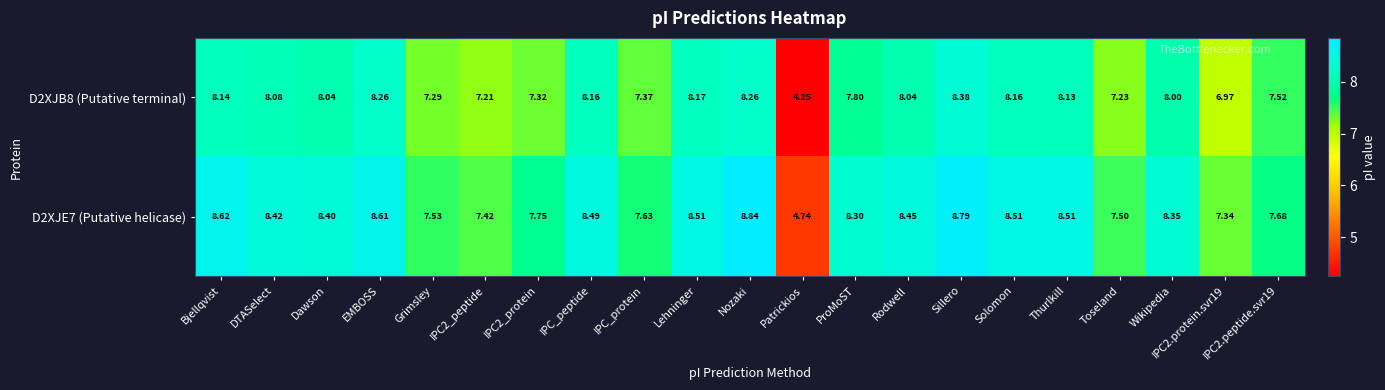

At Grimsley, list the series in order from largest to smallest.

D2XJE7 (Putative helicase), D2XJB8 (Putative terminal)